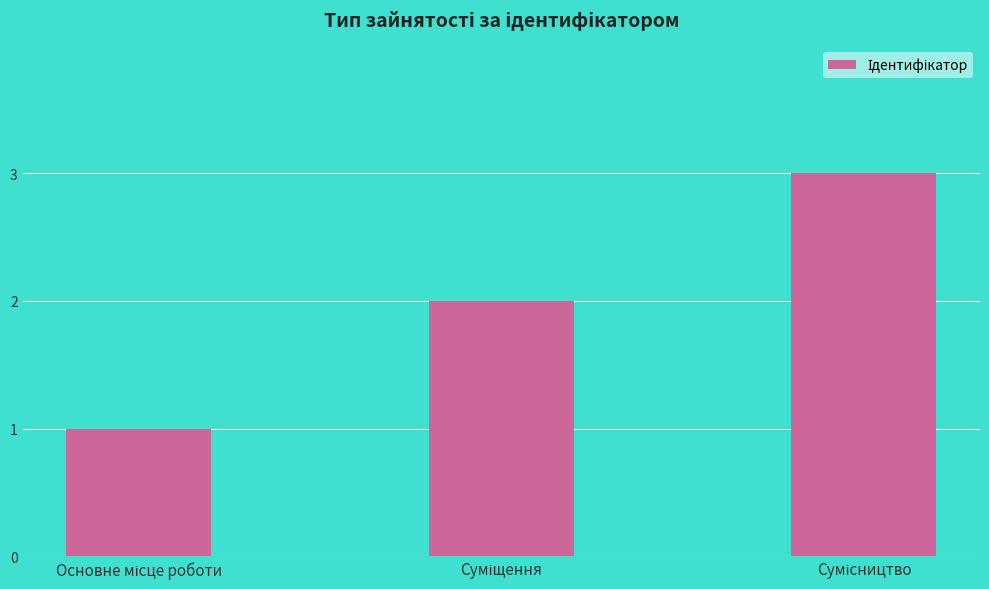

What is the maximum value shown in the chart?

3